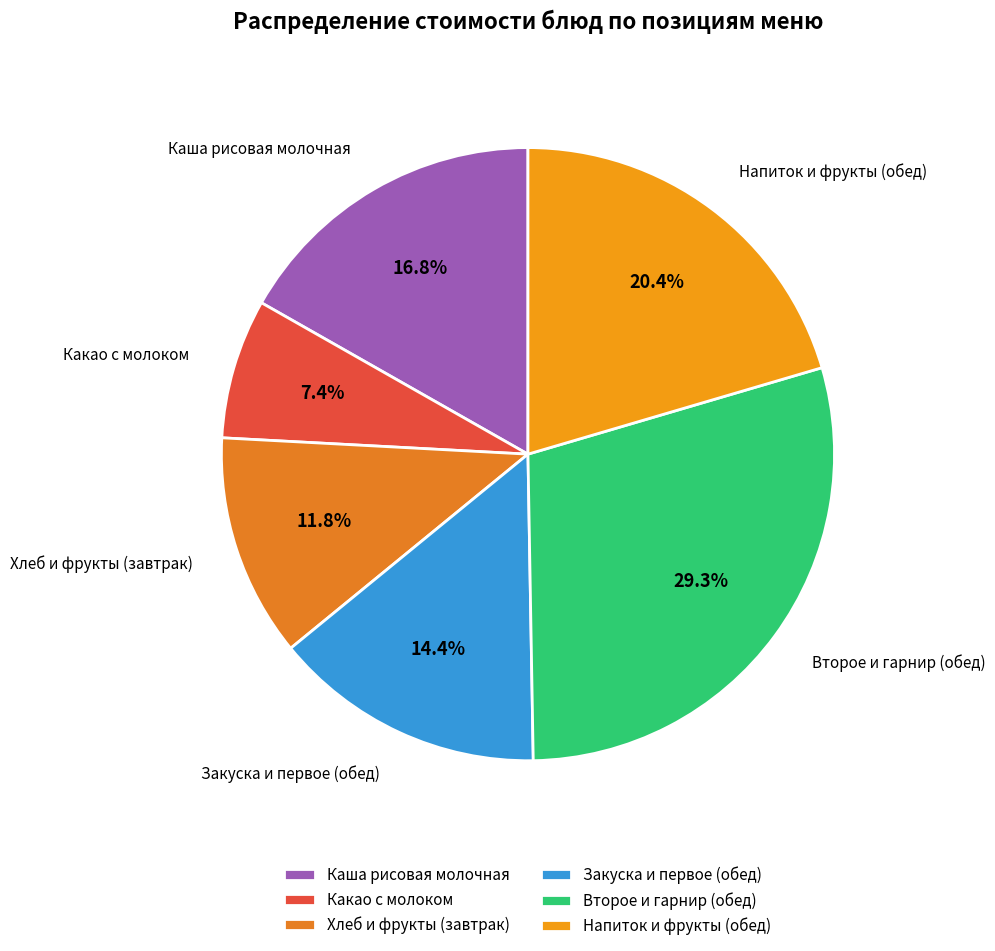

How many slices are in this pie chart?

6